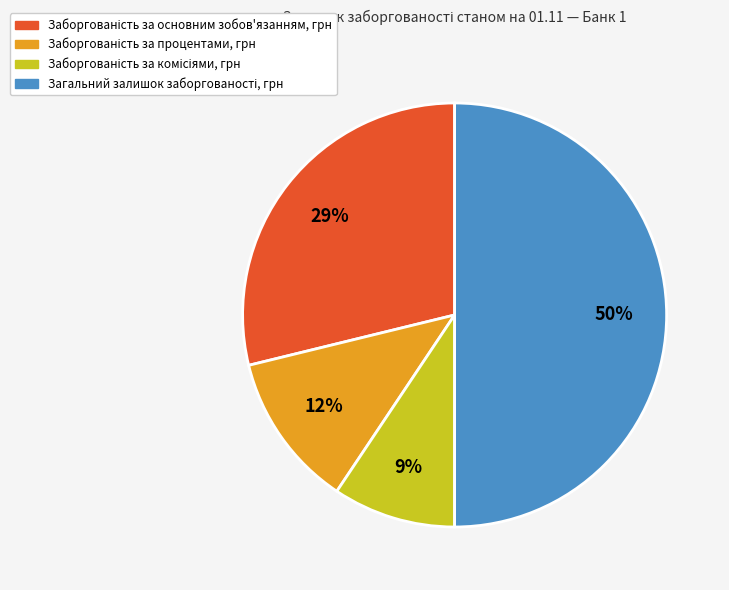

To the nearest percent, what is the difference between the largest and smallest slice percentages?

41%